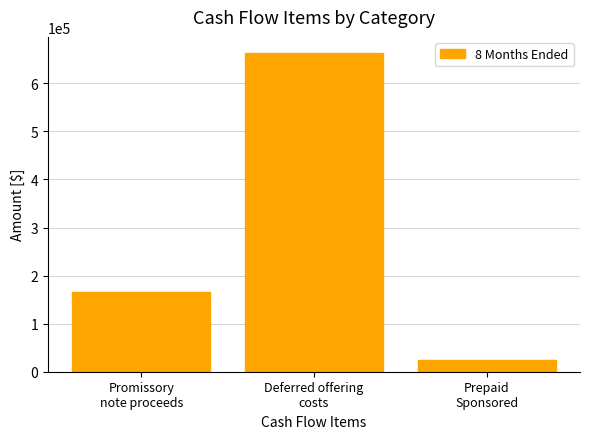

The chart shows a value of 165949 at Promissory
note proceeds. True or false?

True